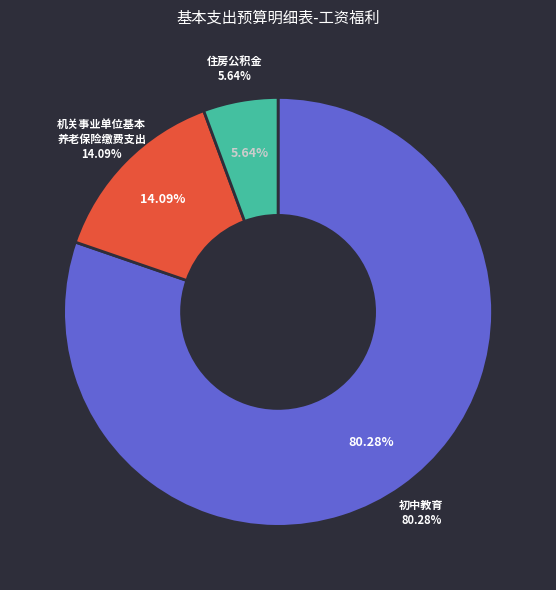

What percentage is the 机关事业单位基本养老保险缴费支出 slice, to the nearest percent?

14%